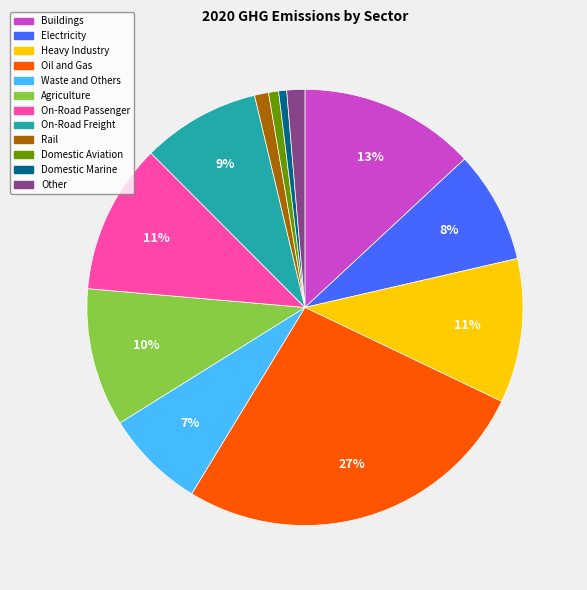

What is the largest slice in the pie chart?

Oil and Gas